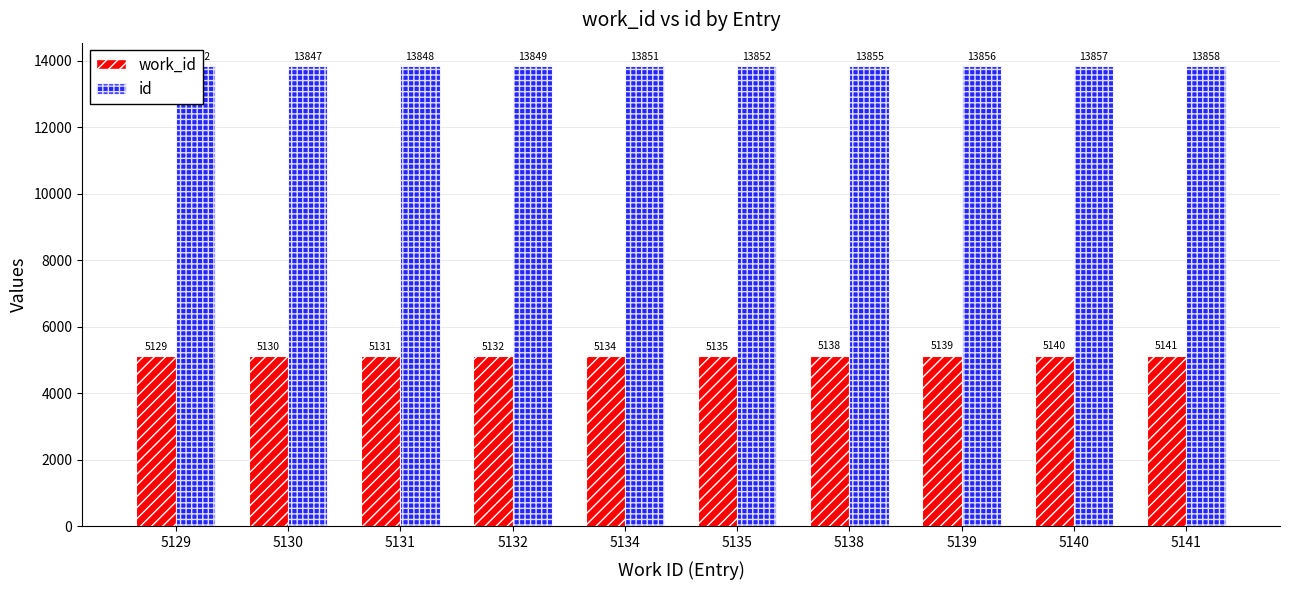

Where is work_id nearest to the value 5135?

5135